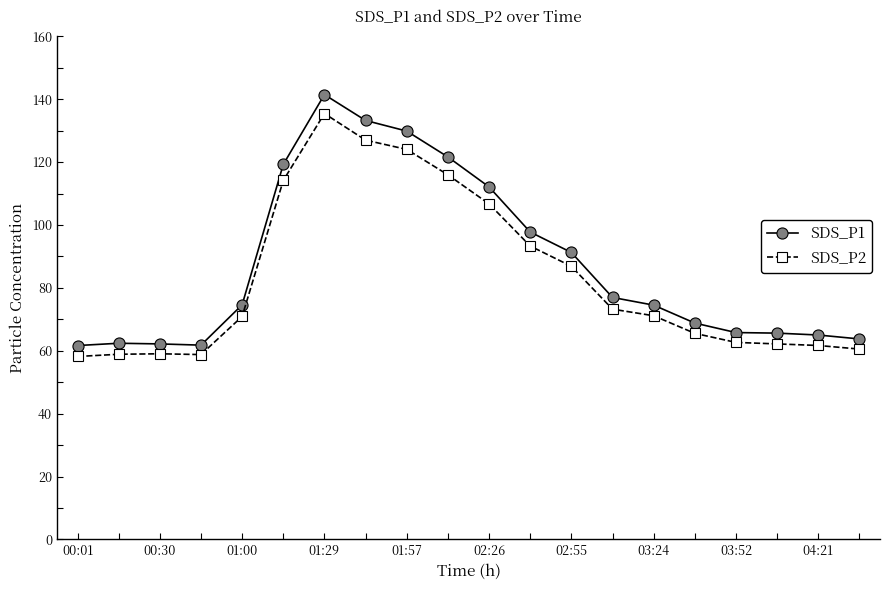

What is the highest value of the SDS_P2 series?

135.4